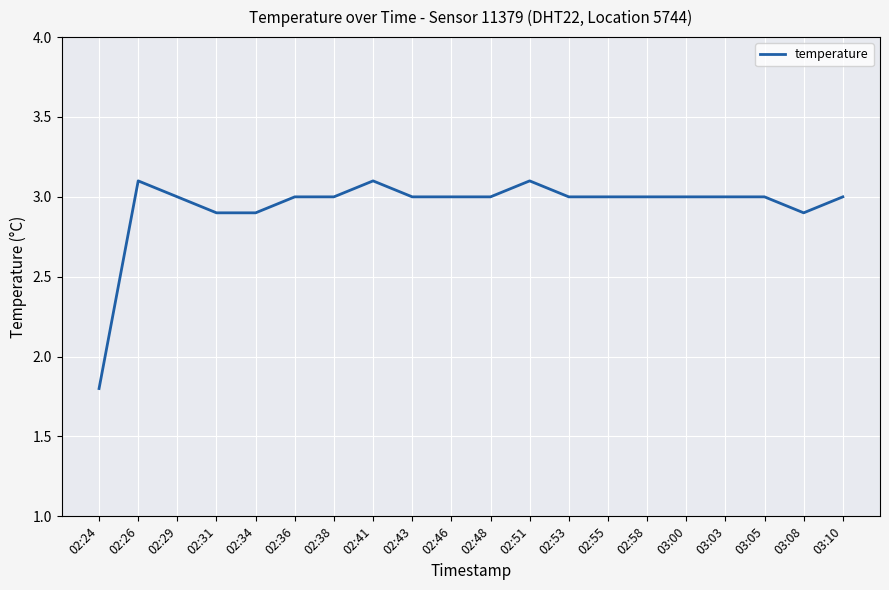

What is the sum of the values at 02:51 and 02:53?

6.1